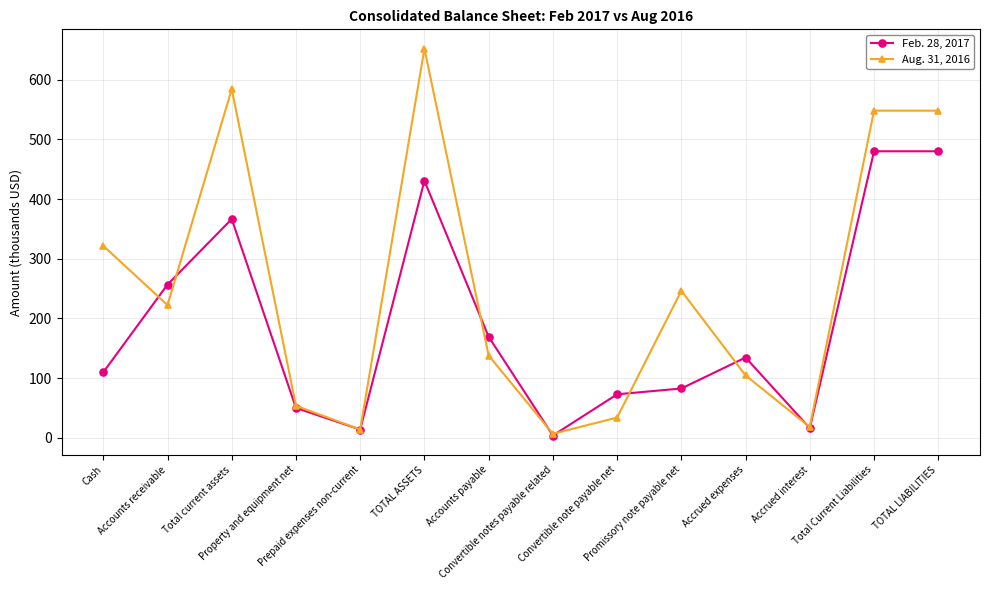

Does the chart have visible grid lines?

Yes